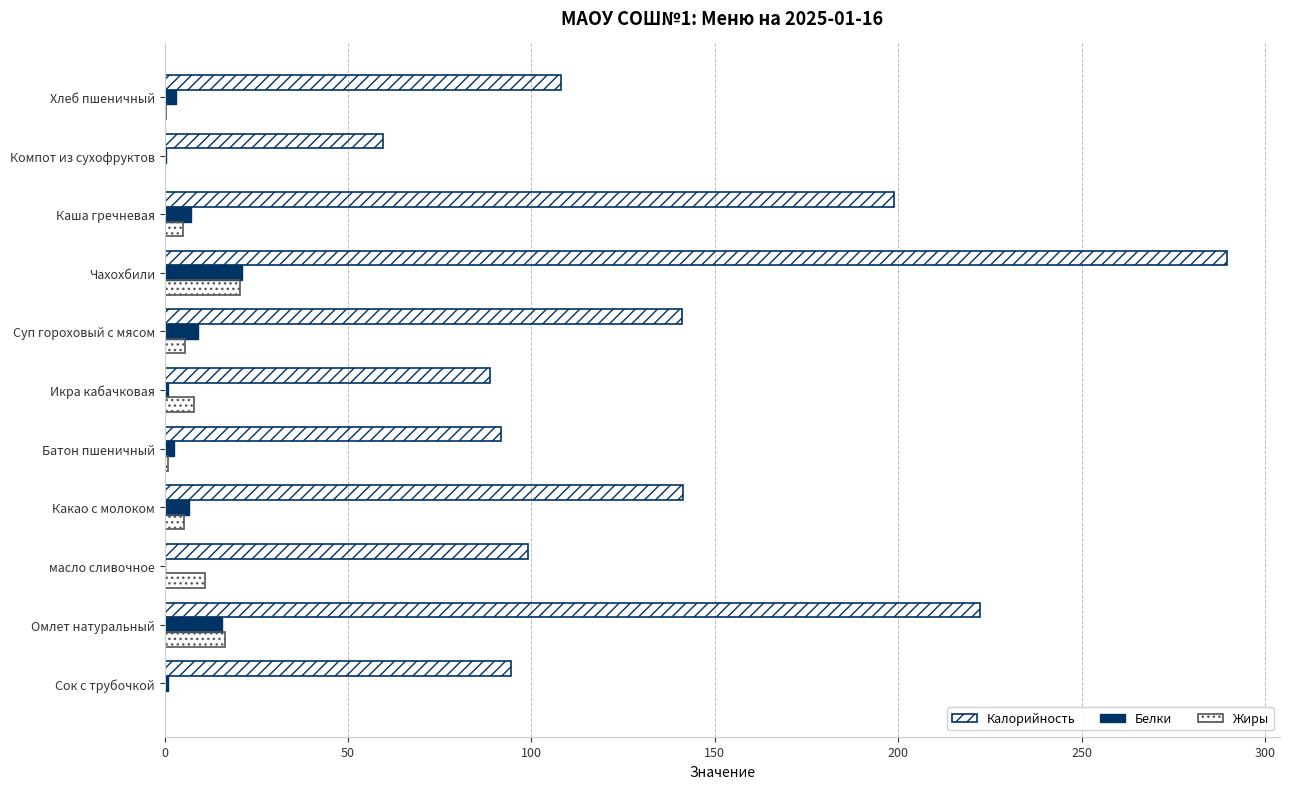

How many distinct data groups are displayed?

3